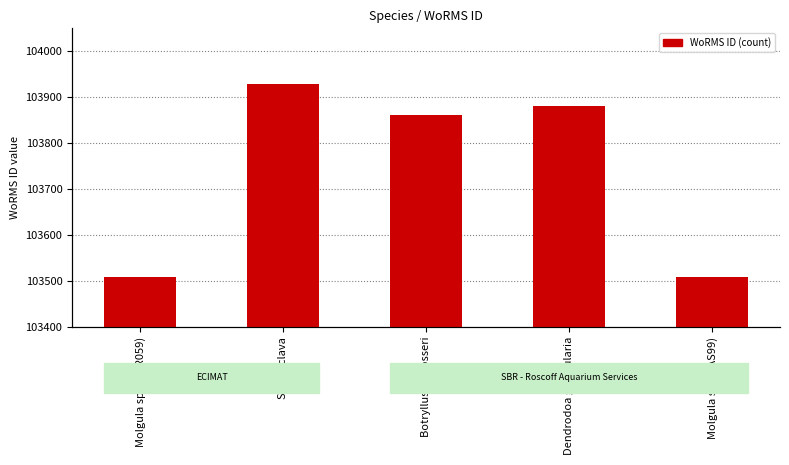

Where is the data nearest to the value 103719?

Botryllus schlosseri